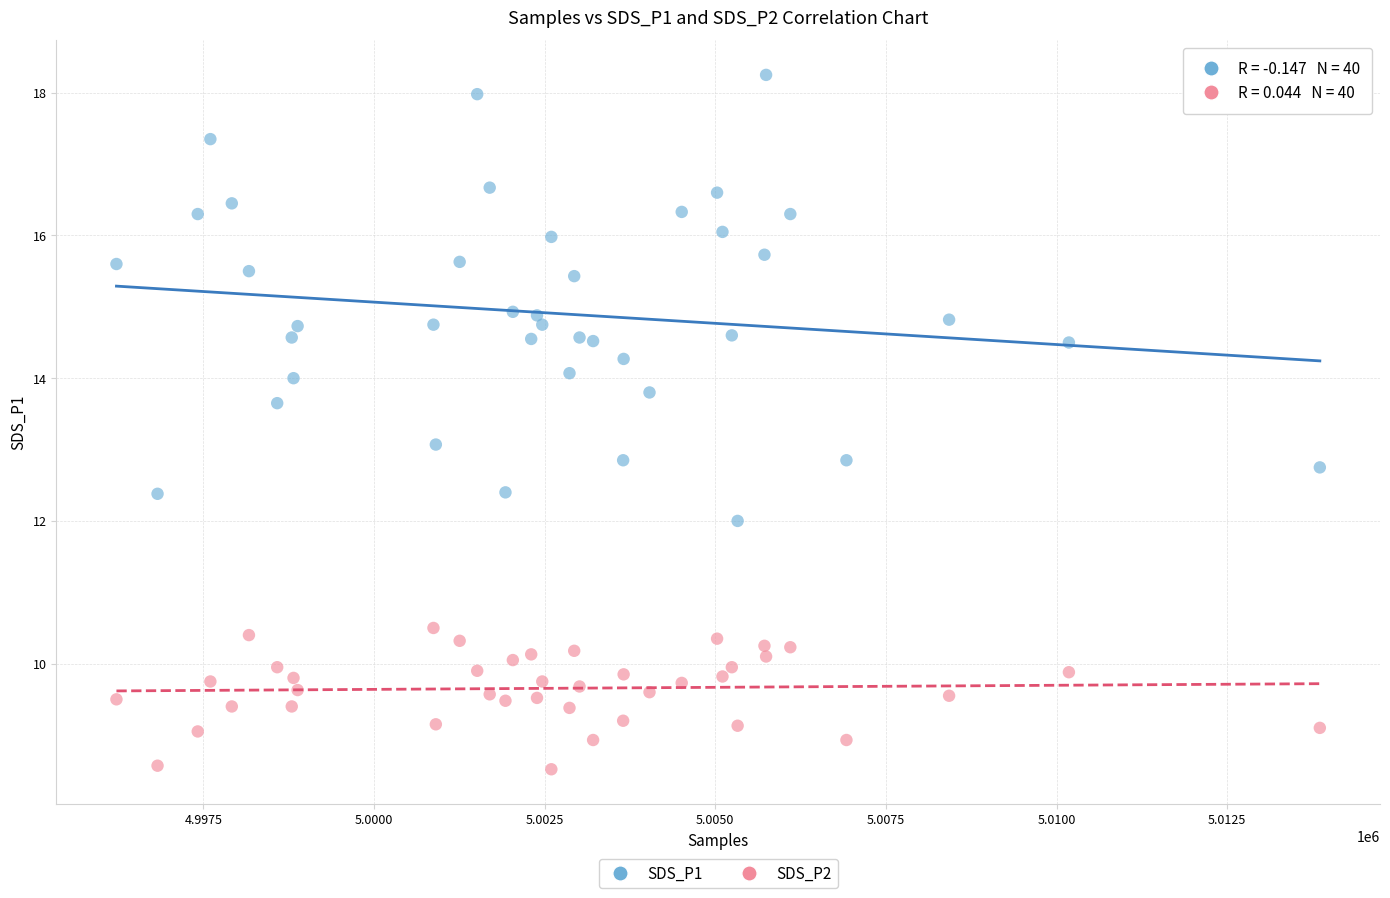

Which series reaches the maximum Y coordinate?

SDS_P1